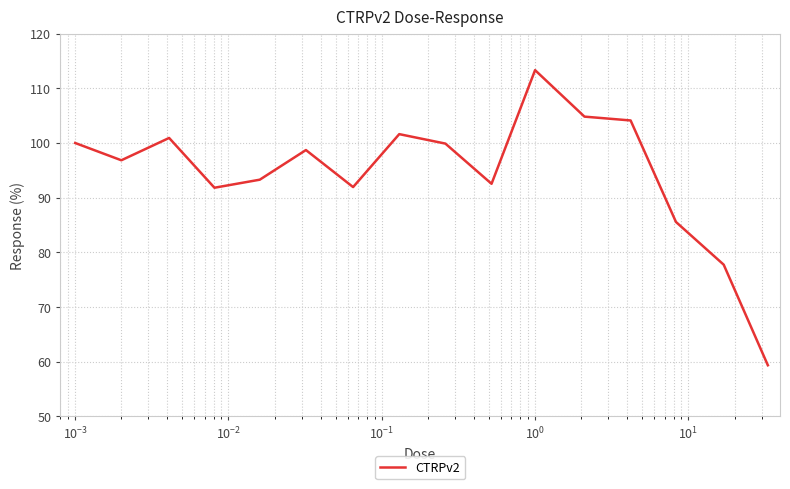

True or false: the data has more than 0 interior local peaks.

True